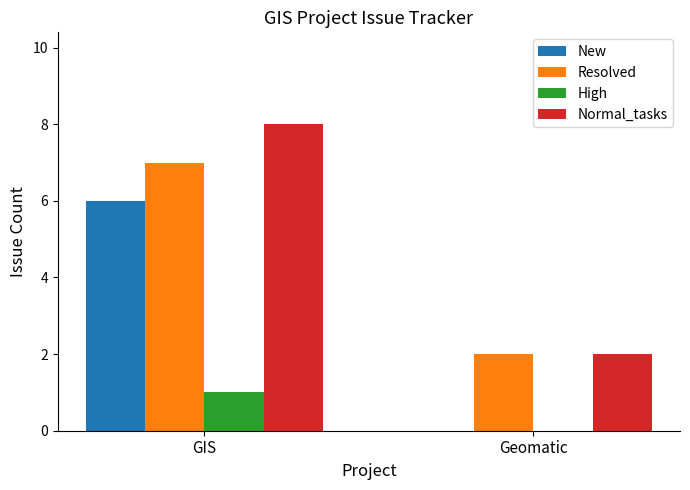

Are the bars horizontal?

No